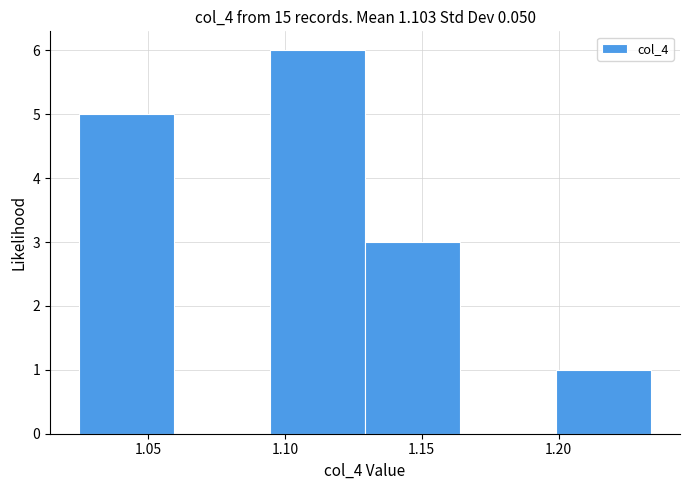

Reading left to right, list every bar in this chart as the range it spans on the x-axis followed by its height. Neither the bar edges nor the heights are printed on the chart, so give them approximately, as read against the axes.

1.025 to 1.060: 5
1.060 to 1.095: 0
1.095 to 1.130: 6
1.130 to 1.165: 3
1.165 to 1.200: 0
1.200 to 1.235: 1